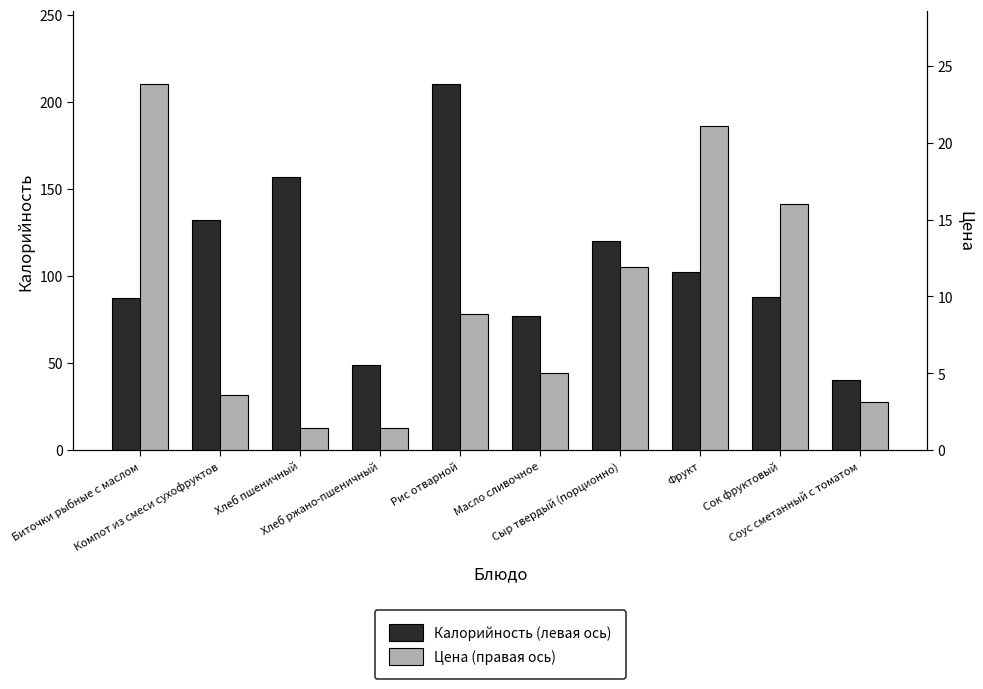

What is the total value across all series at Рис отварной?

218.9